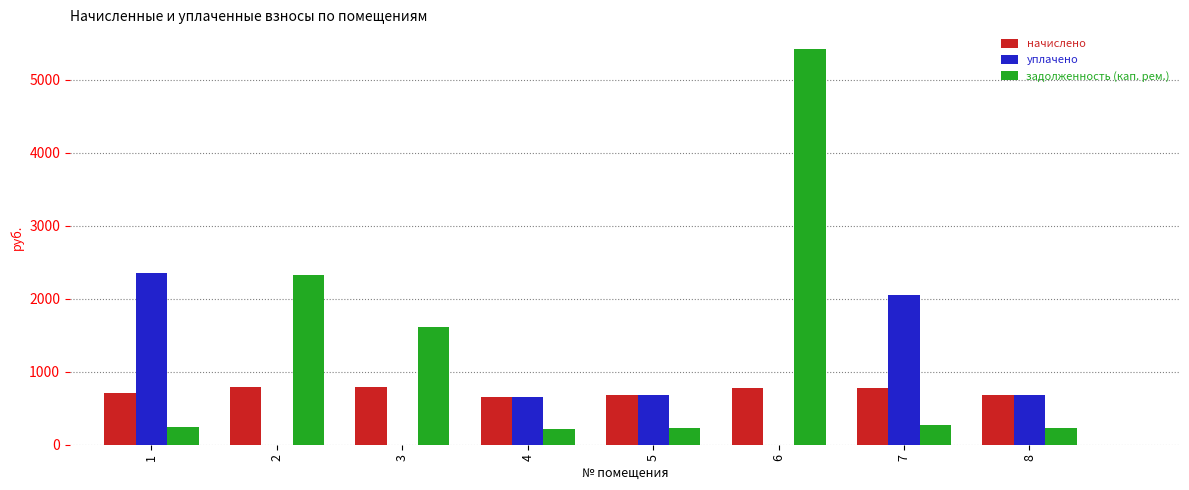

What is the sum of the начислено values at 7 and 1?

1475.3